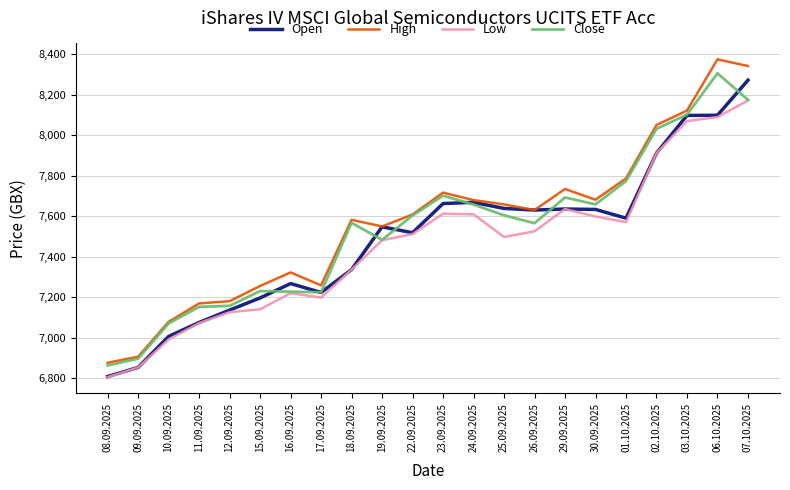

In Low, how many points are lower than both neighbors (excluding endpoints)?

3